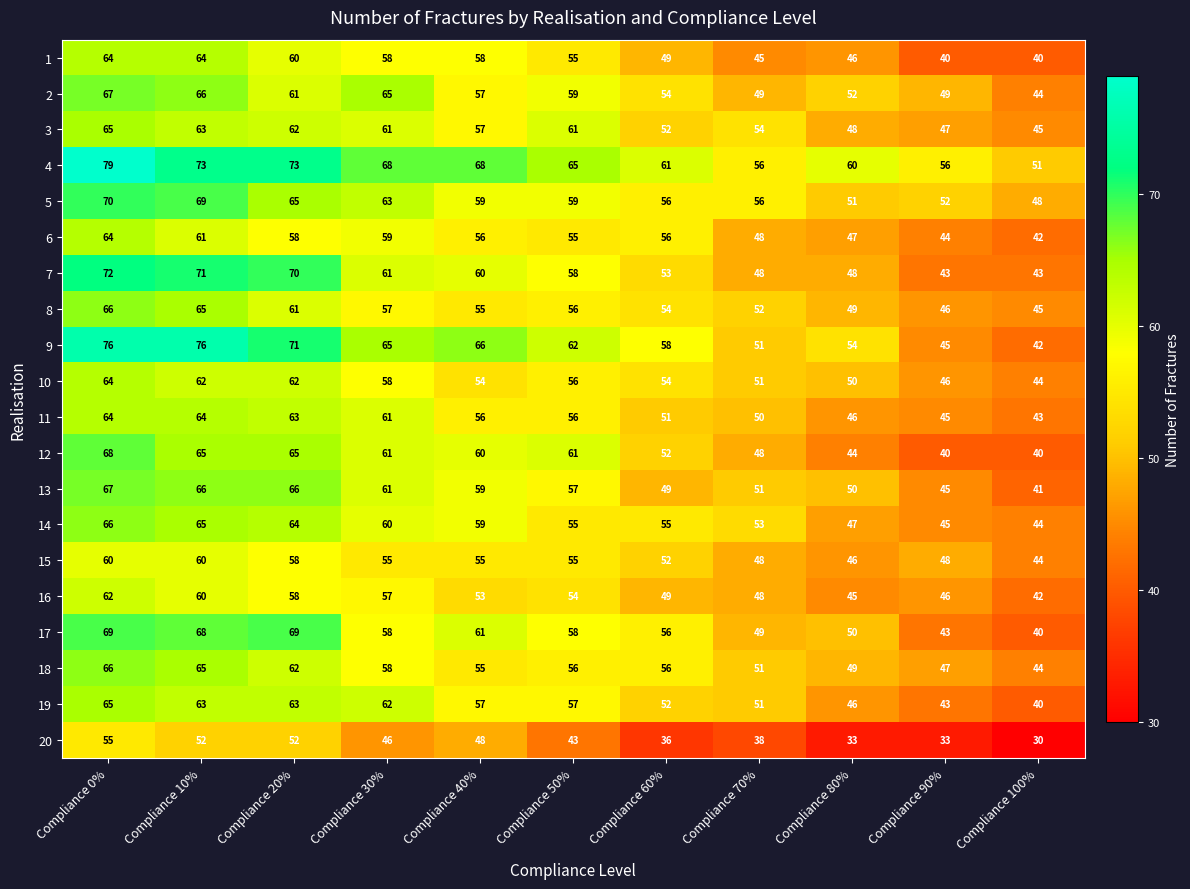

What is the difference between the maximum and minimum values in the 20 series?

25